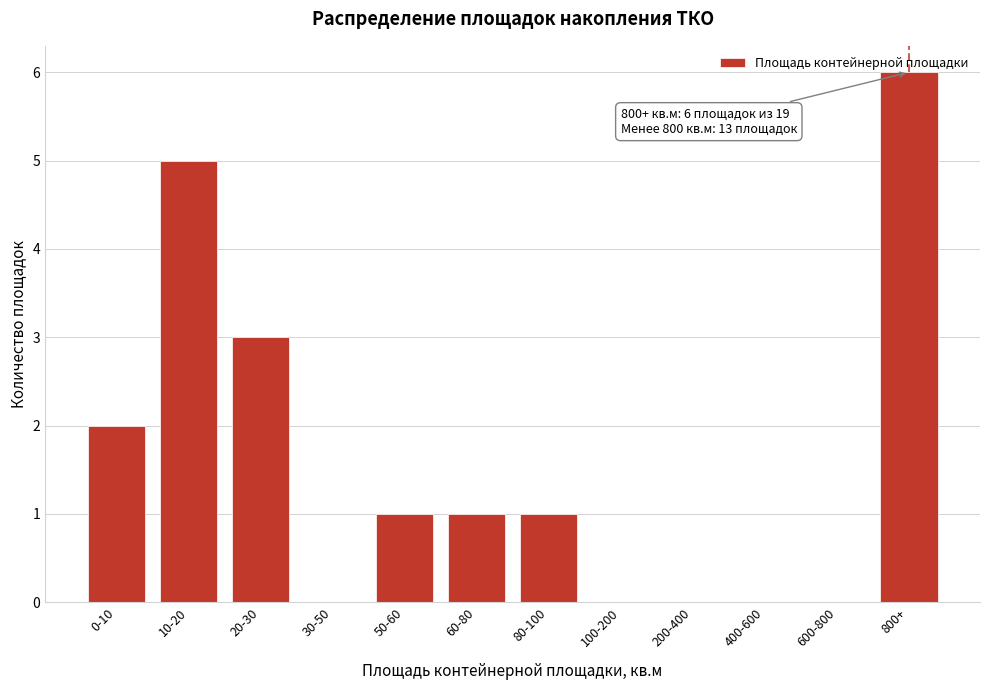

What is the change in value from 80-100 to 800+?

+5